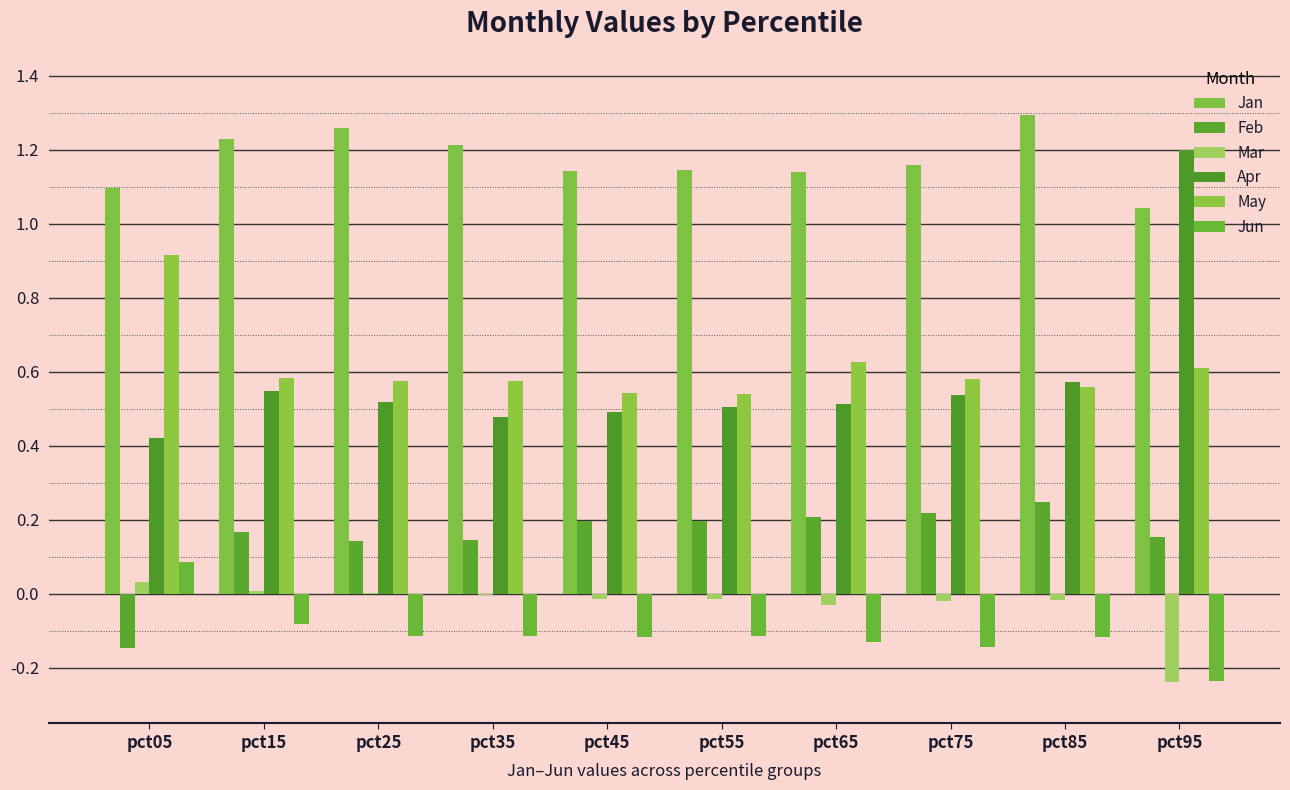

What are all the series names shown in the legend?

Jan, Feb, Mar, Apr, May, Jun